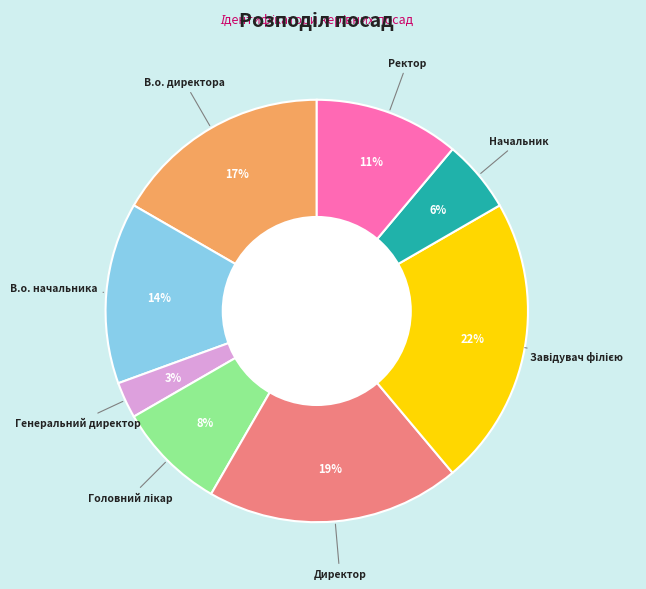

Does В.о. начальника account for over 50% of the chart?

No